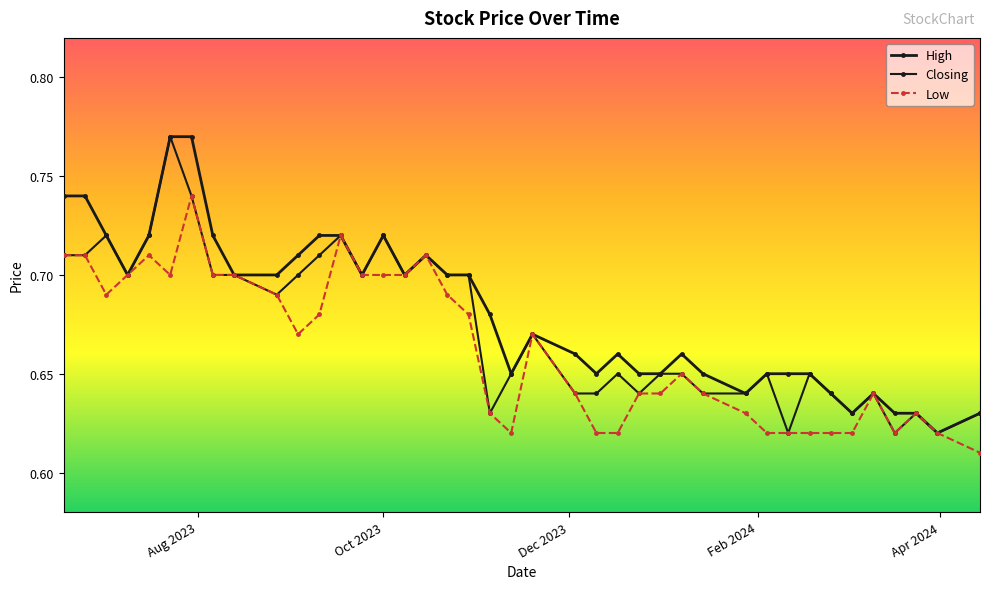

How many lines are shown in the chart?

3